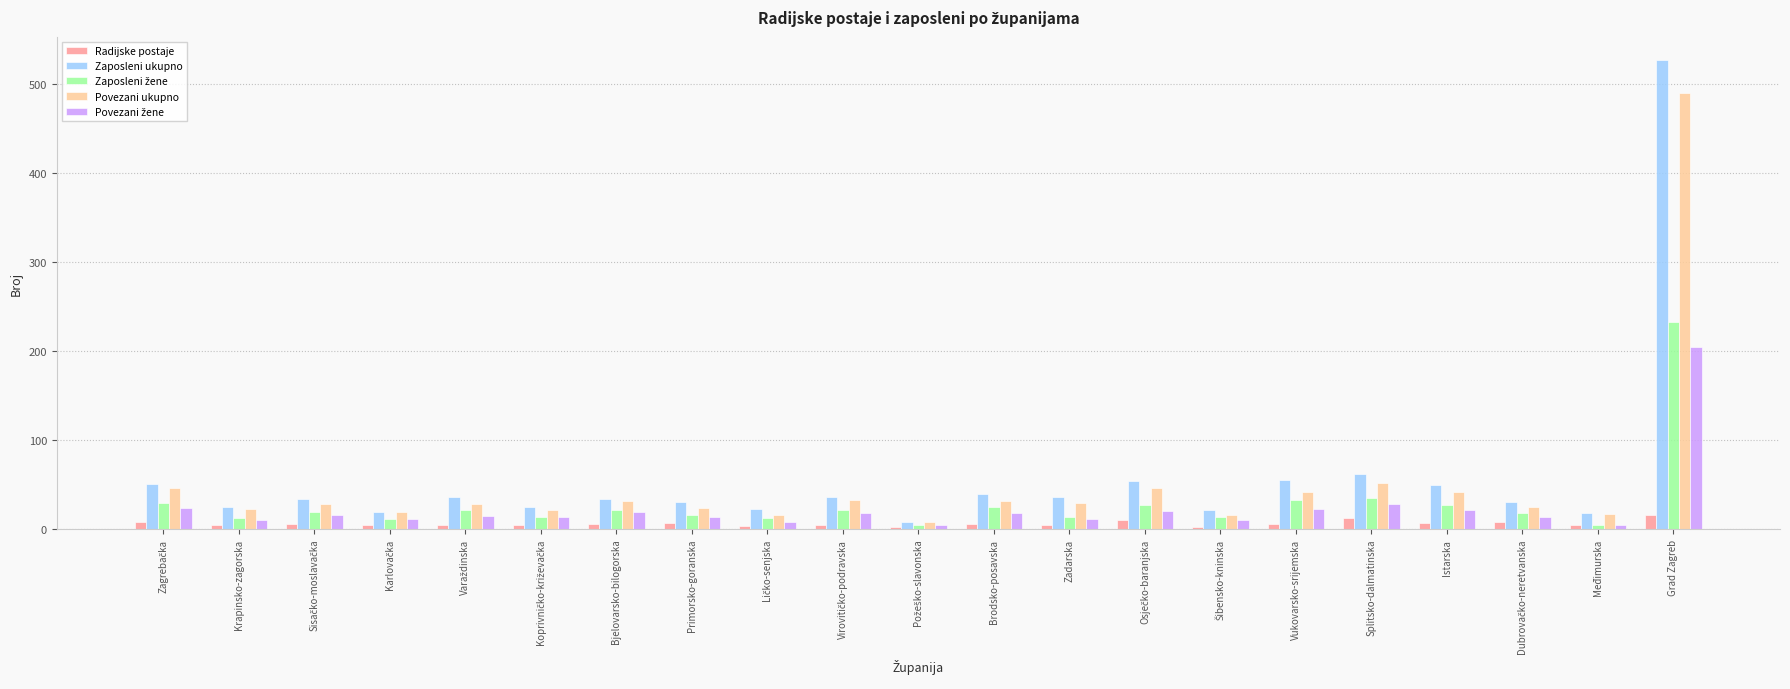

At which category is the sum across all series the highest?

Grad Zagreb